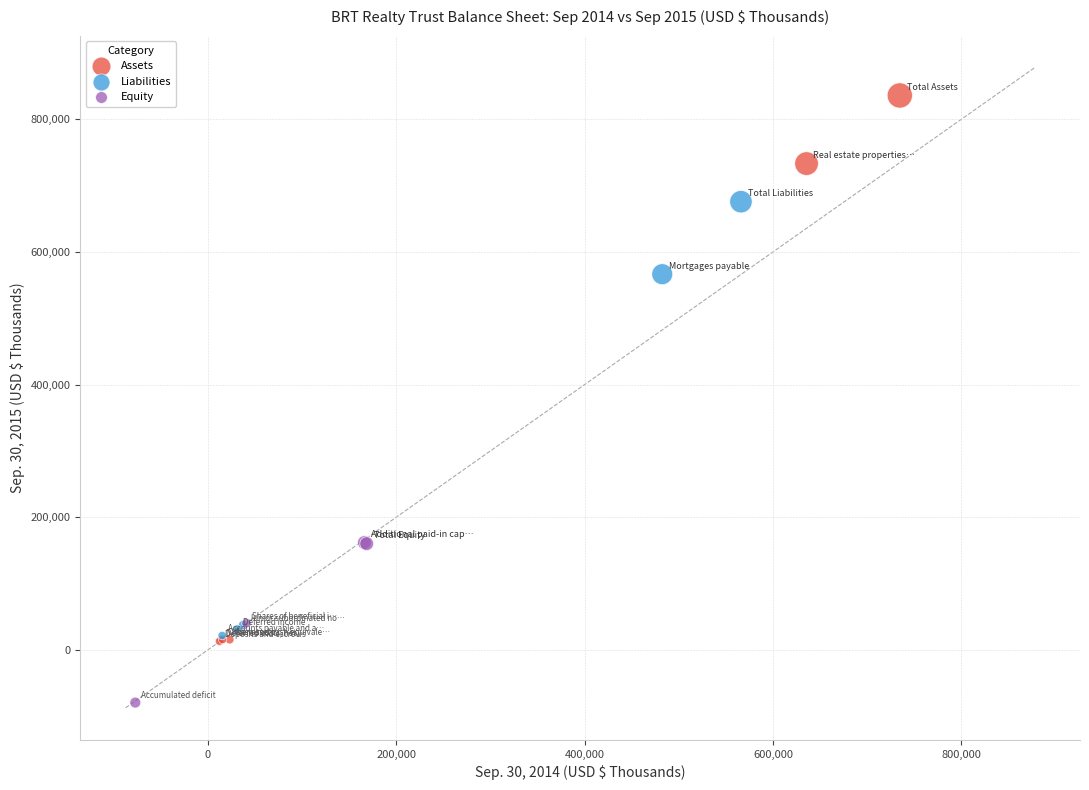

Which series contains the lowest Y value?

Equity